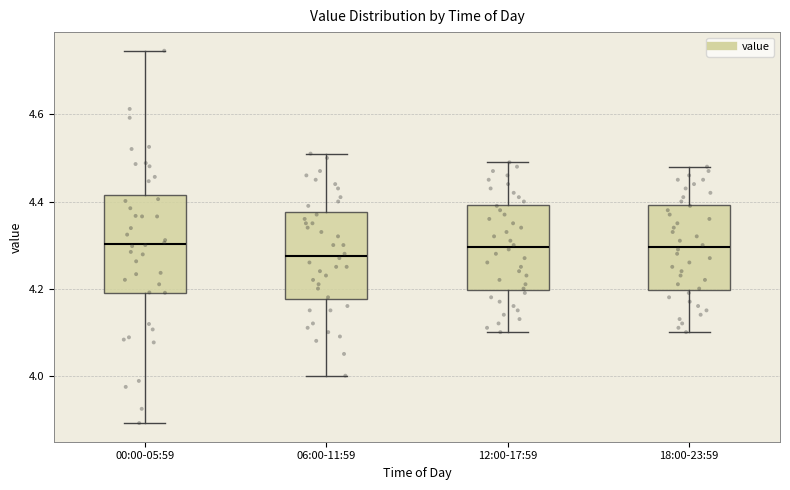

Reading left to right, read every box against the y-axis: the position of its median line, the range the box covers, and the ends of its whiskers. The values are not printed on the chart, so give them approximately, as read against the axis.

00:00-05:59: median 4.30, box 4.20 to 4.42, whiskers 3.90 to 4.74
06:00-11:59: median 4.28, box 4.18 to 4.38, whiskers 4.00 to 4.52
12:00-17:59: median 4.30, box 4.20 to 4.40, whiskers 4.10 to 4.50
18:00-23:59: median 4.30, box 4.20 to 4.40, whiskers 4.10 to 4.48